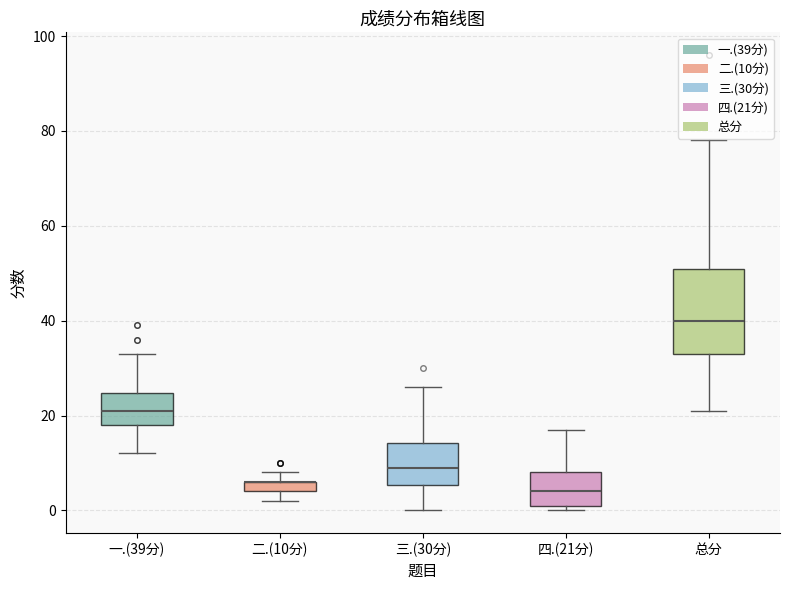

Where is the lower edge of the box for 一.(39分) on the y-axis? The values are not printed on the chart, so give them approximately, as read against the axis.

18